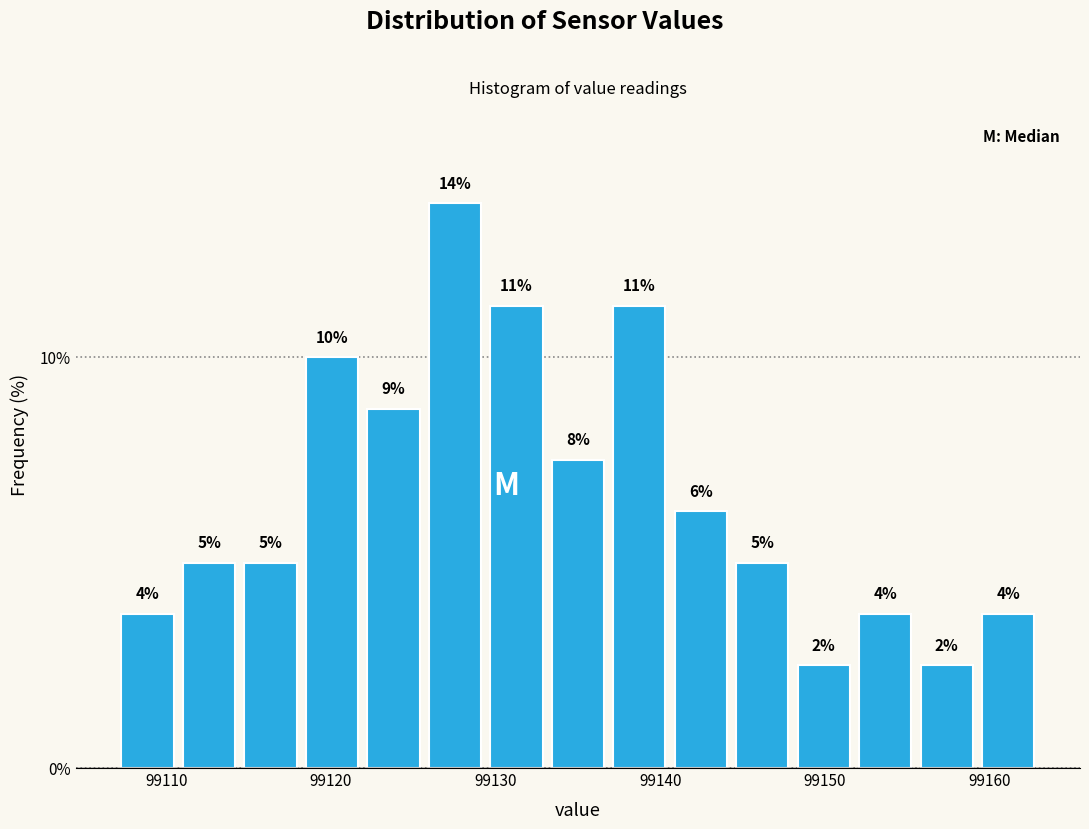

Read against the x-axis, roughly where is the centre of the tallest bar?

99128